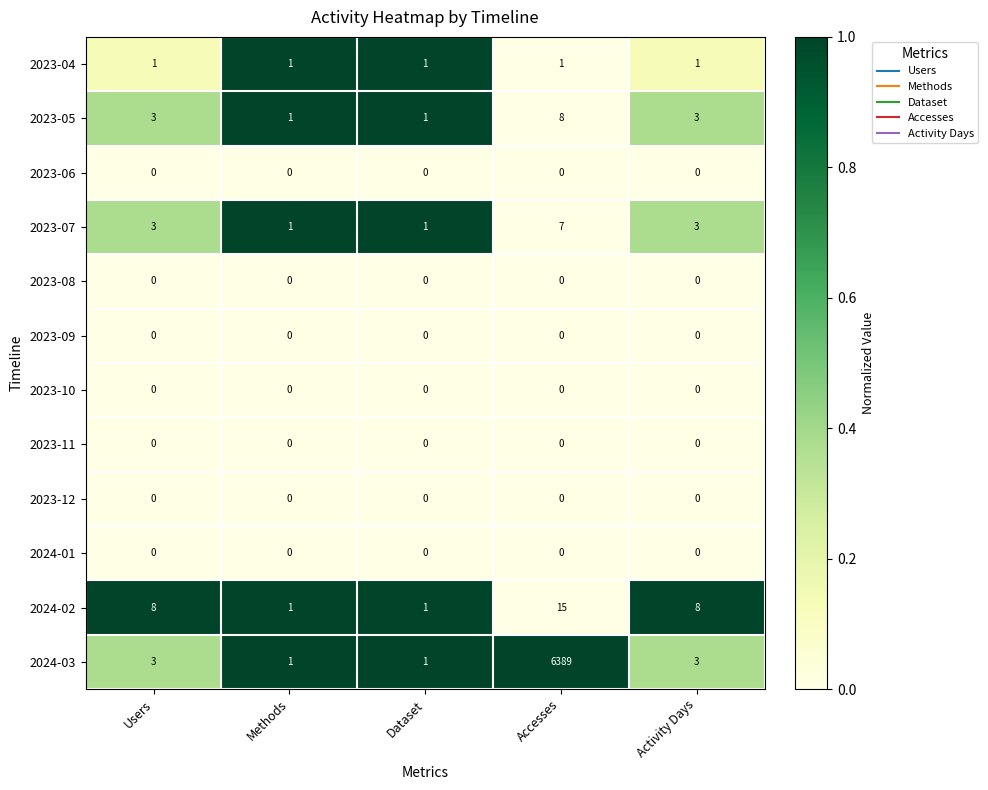

What is the sum of the 2023-07 values at Methods and Users?

4